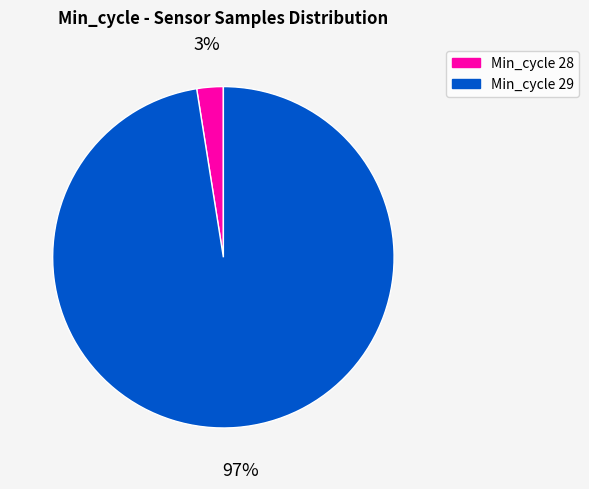

Do Min_cycle 29 and Min_cycle 28 together represent more than half of the pie?

Yes